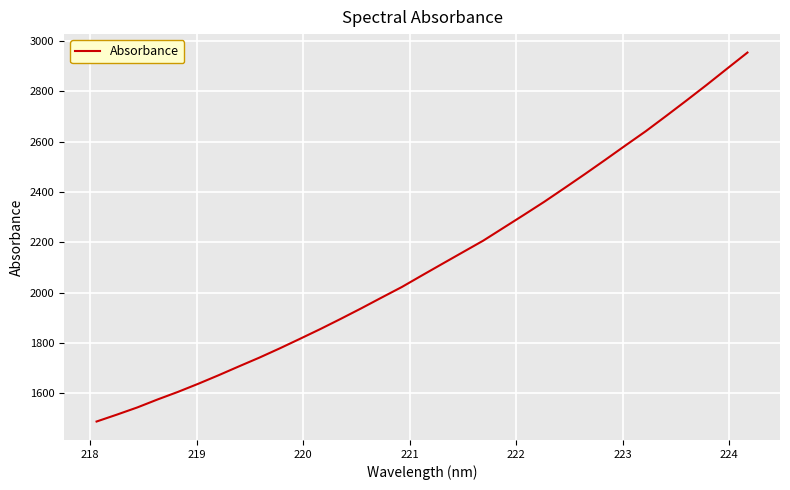

What is the maximum value shown in the chart?

2953.1